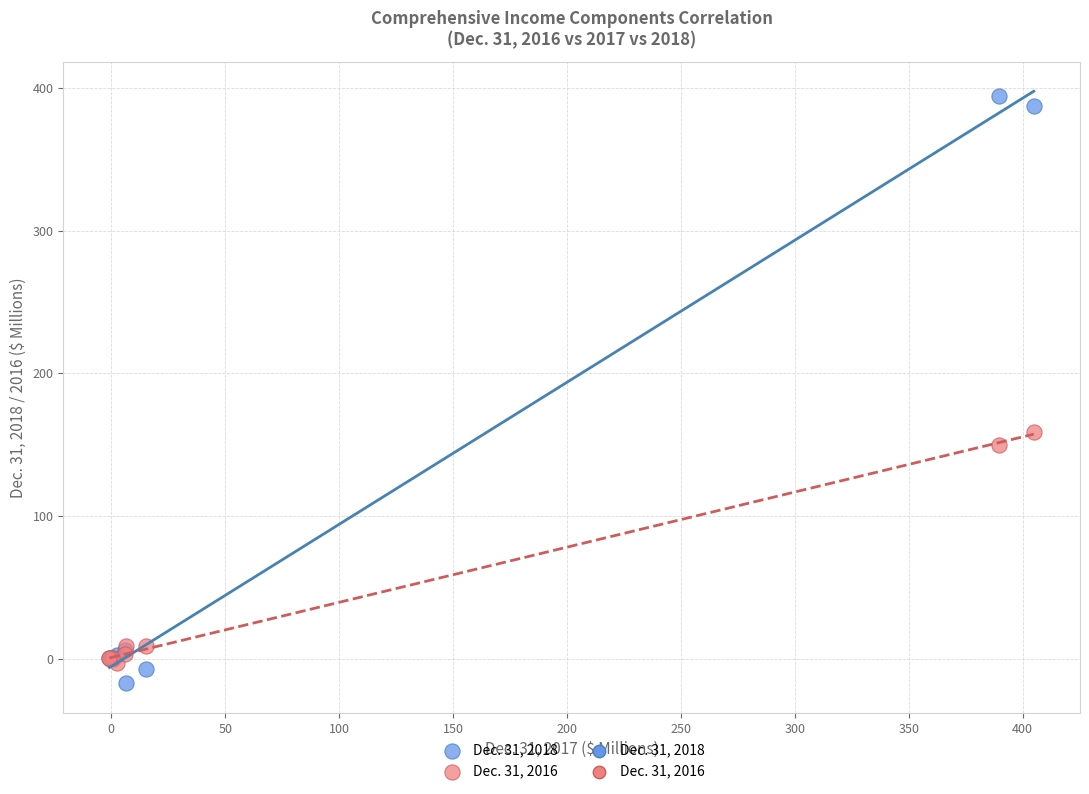

Across all series, what Y value is closest to 188?

158.7